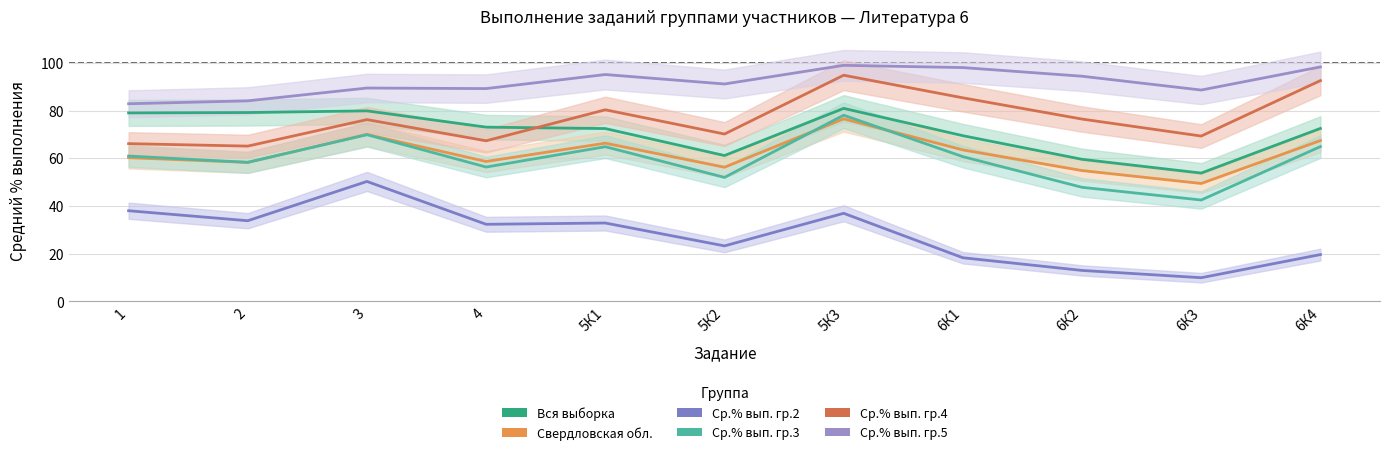

Between 4 and 6К1, which series saw the biggest shift?

Ср.% вып. гр.4